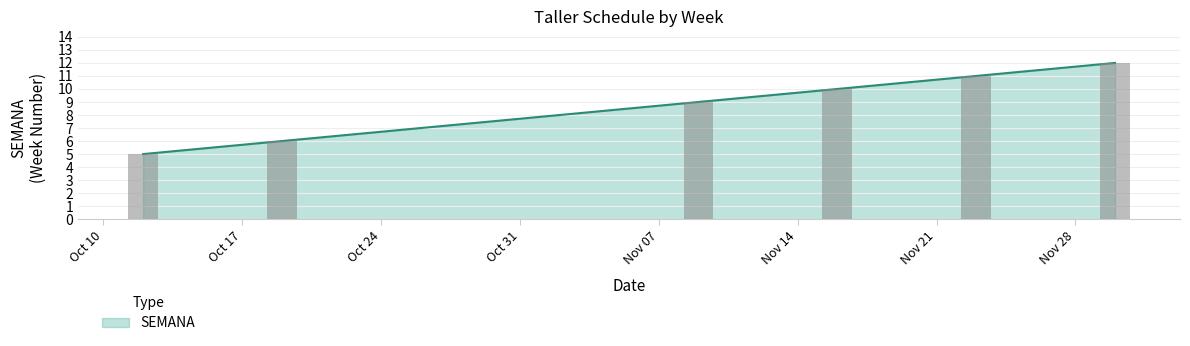

Rank the categories by value from highest to lowest.

Nov 28, Nov 21, Nov 14, Nov 07, Oct 17, Oct 10